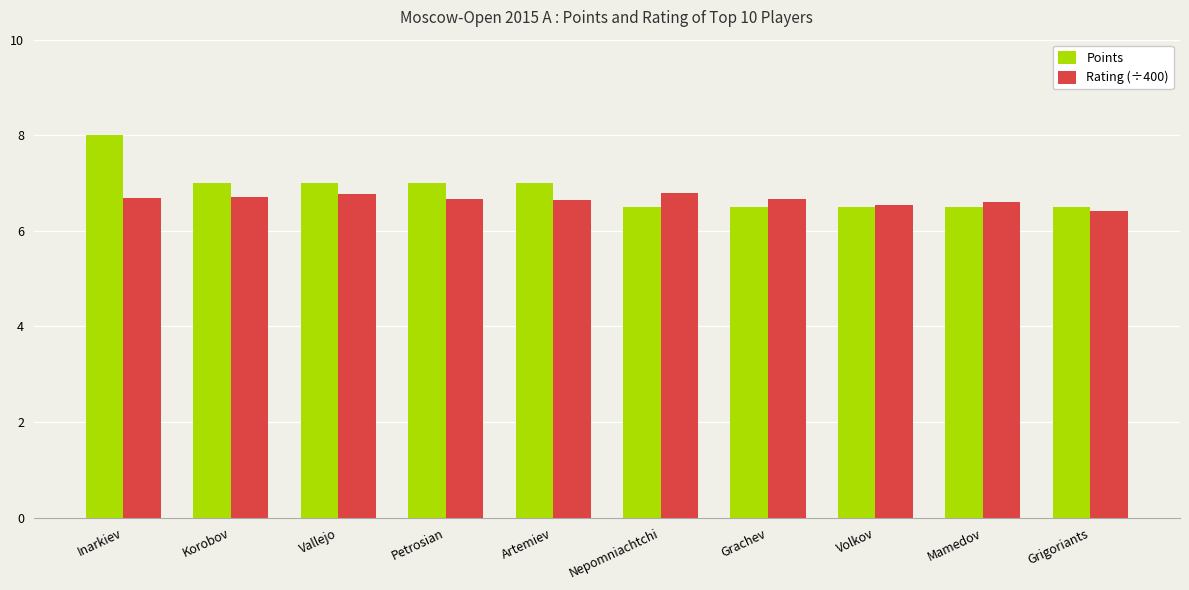

How many bars are there in total?

20